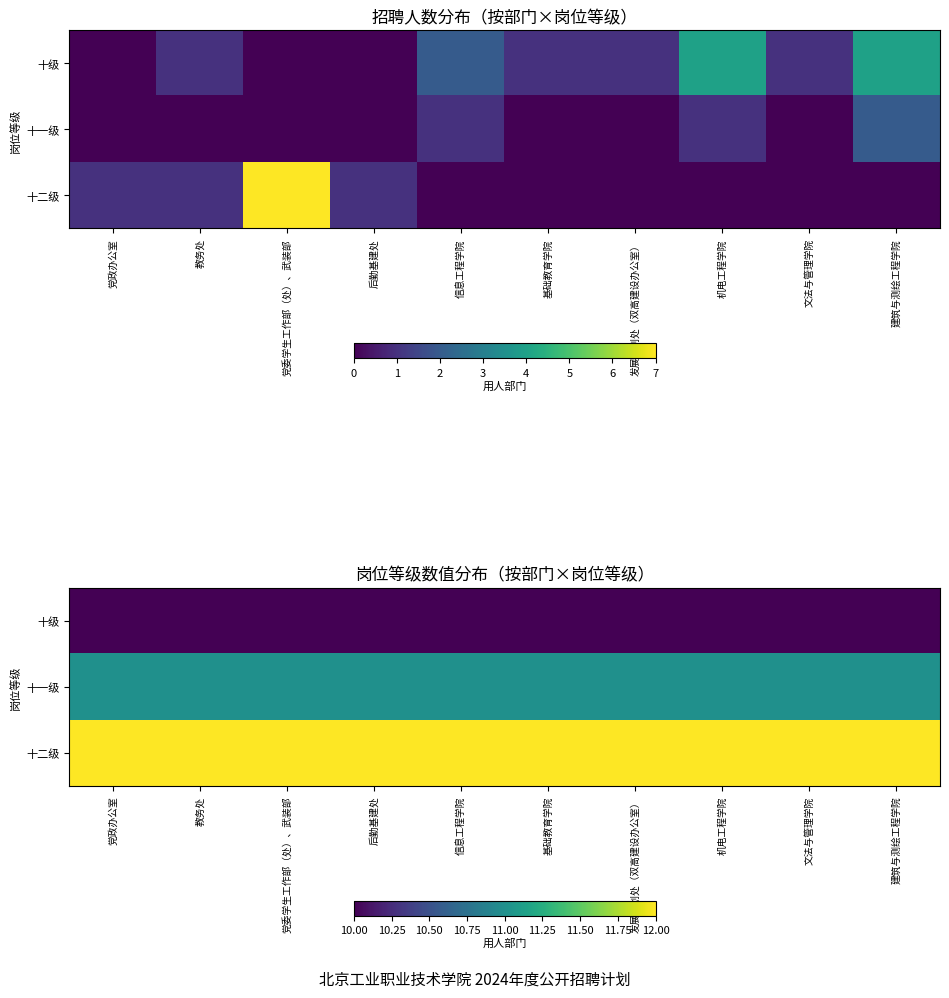

At which label does 十二级 reach its minimum?

党政办公室